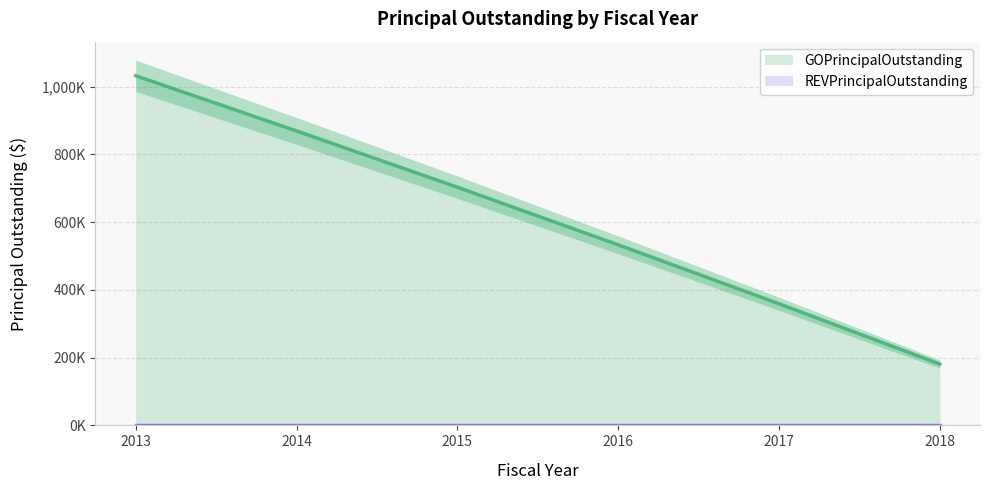

What is the minimum value shown in the chart?

181000